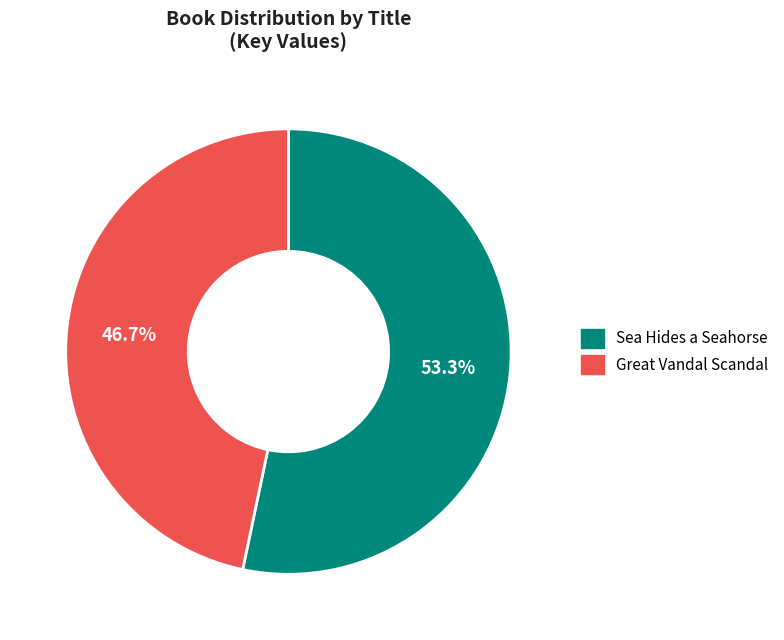

To the nearest percent, what is the difference between the largest and smallest slice percentages?

7%